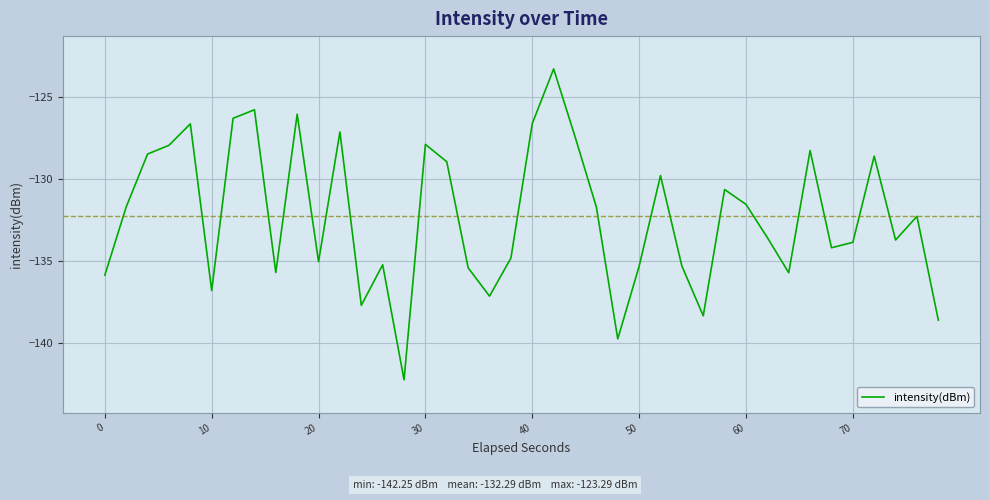

What is the greatest value displayed?

-123.3